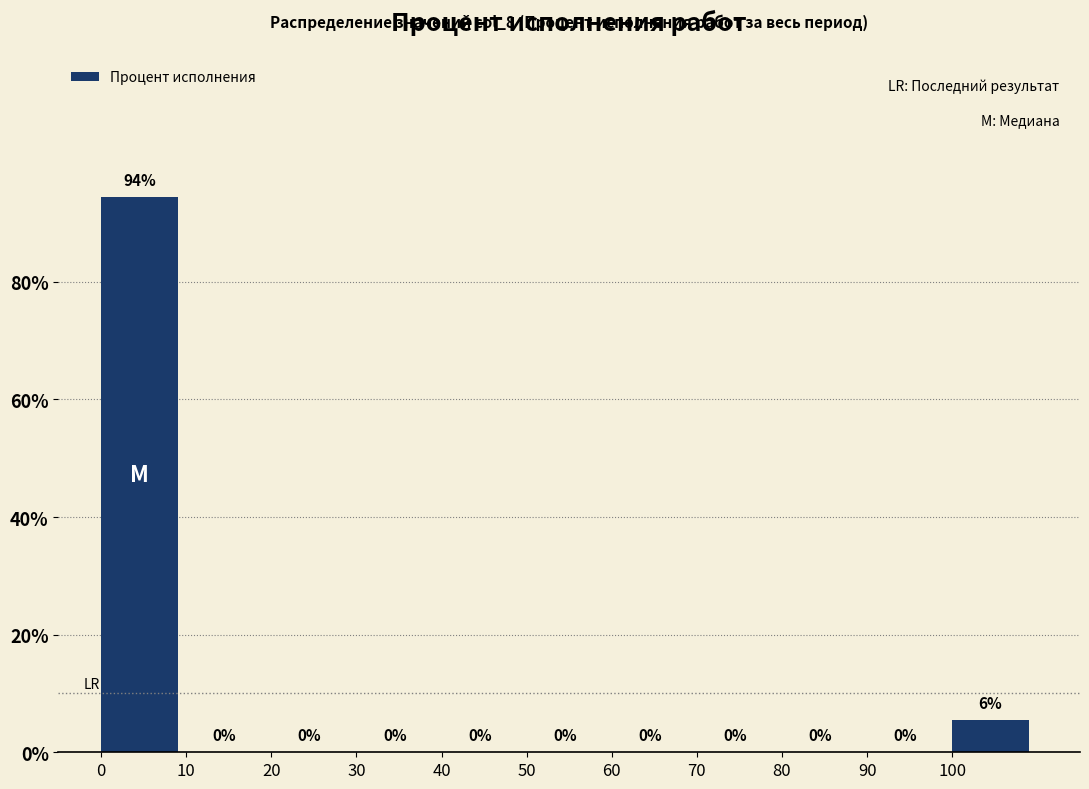

What is the sum of all values?

100.0